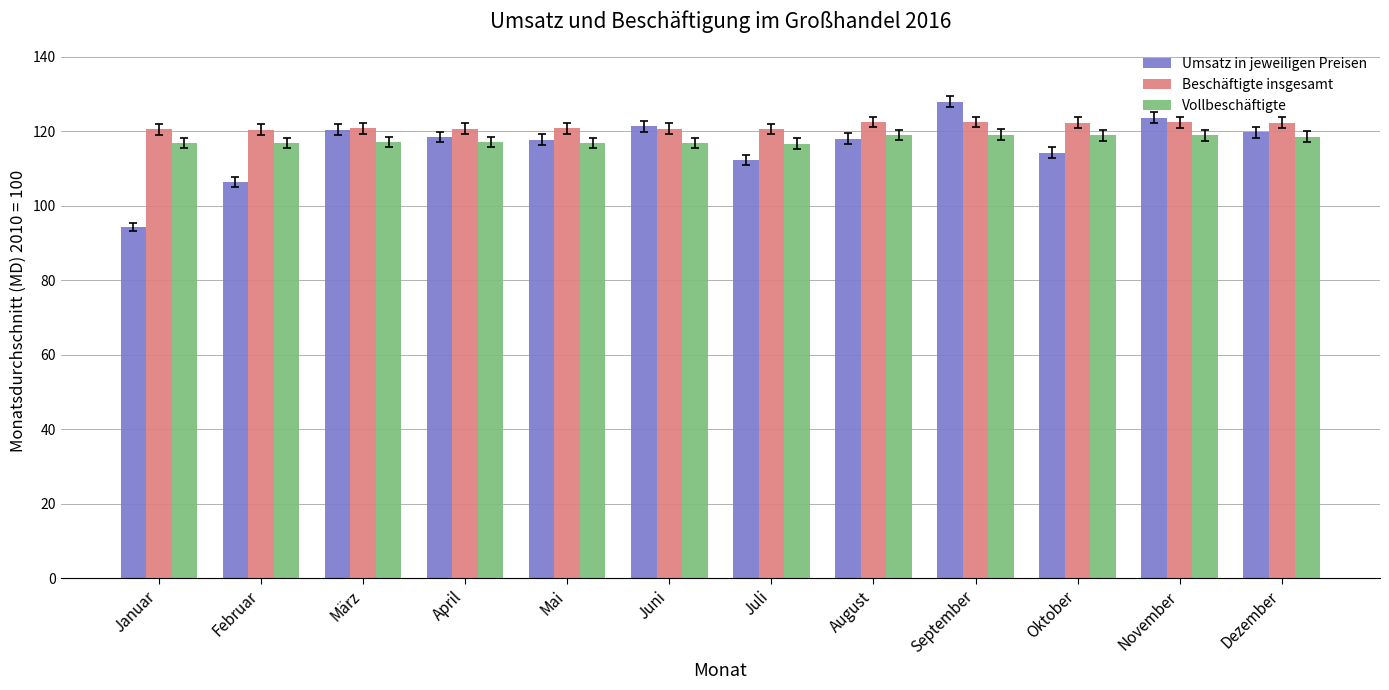

What is the average value of the Beschäftigte insgesamt series?

121.4